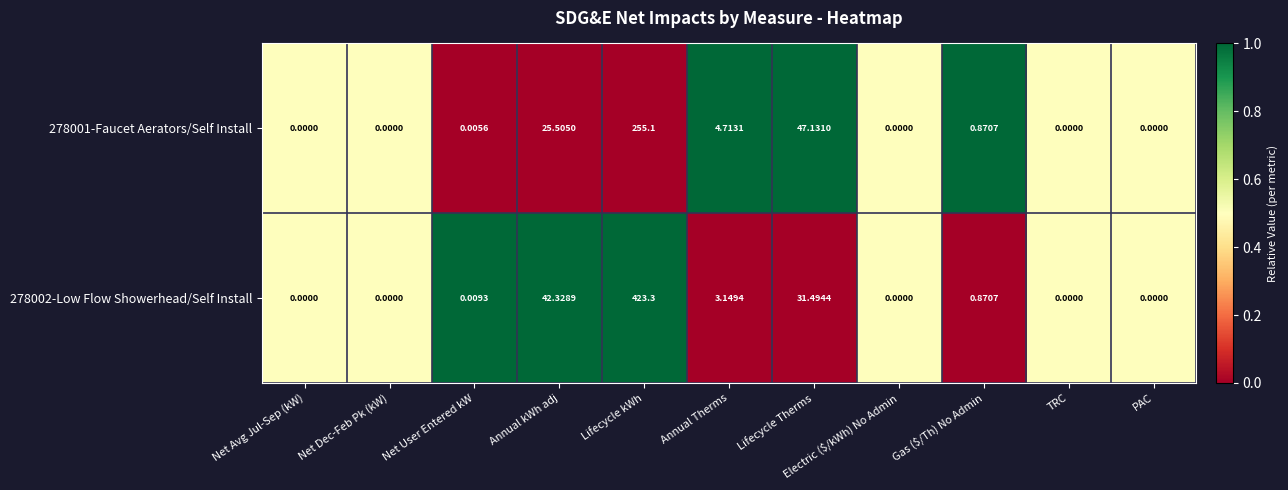

Is the value of 278002-Low Flow Showerhead/Self Install at Net Avg Jul-Sep (kW) greater than the value of 278001-Faucet Aerators/Self Install at Annual kWh adj?

No